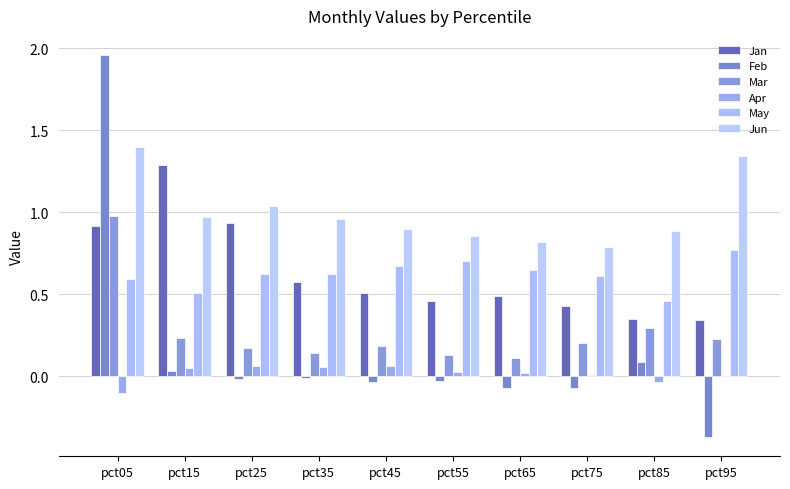

At which label does Mar reach its peak?

pct05